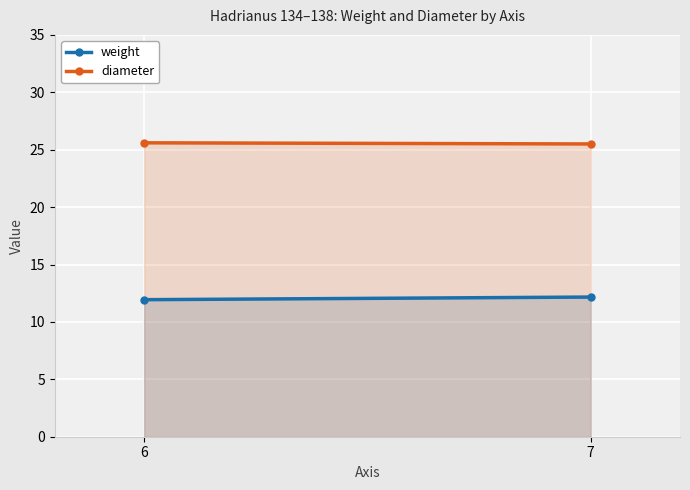

What is the difference between the highest and lowest values at 7?

13.3